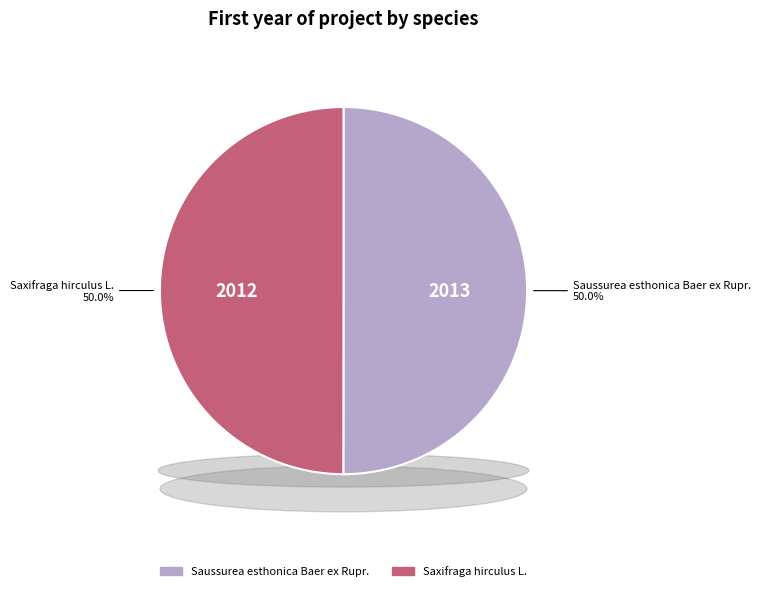

What is the total percentage of Saussurea esthonica Baer ex Rupr. and Saxifraga hirculus L.?

100.0%